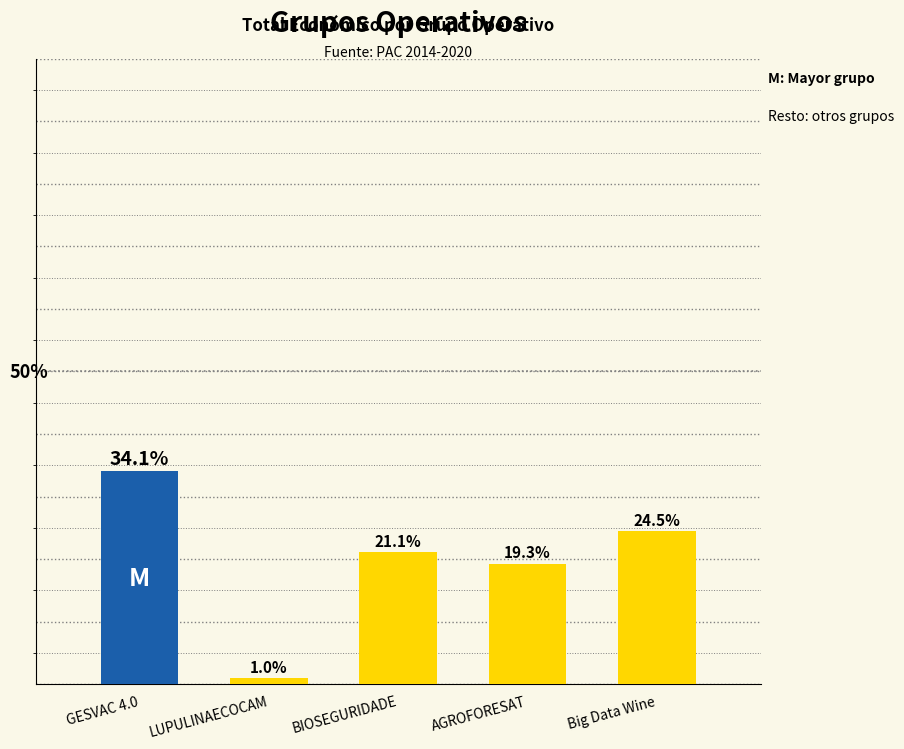

What is the label of the 1st bar from the left?

GESVAC 4.0